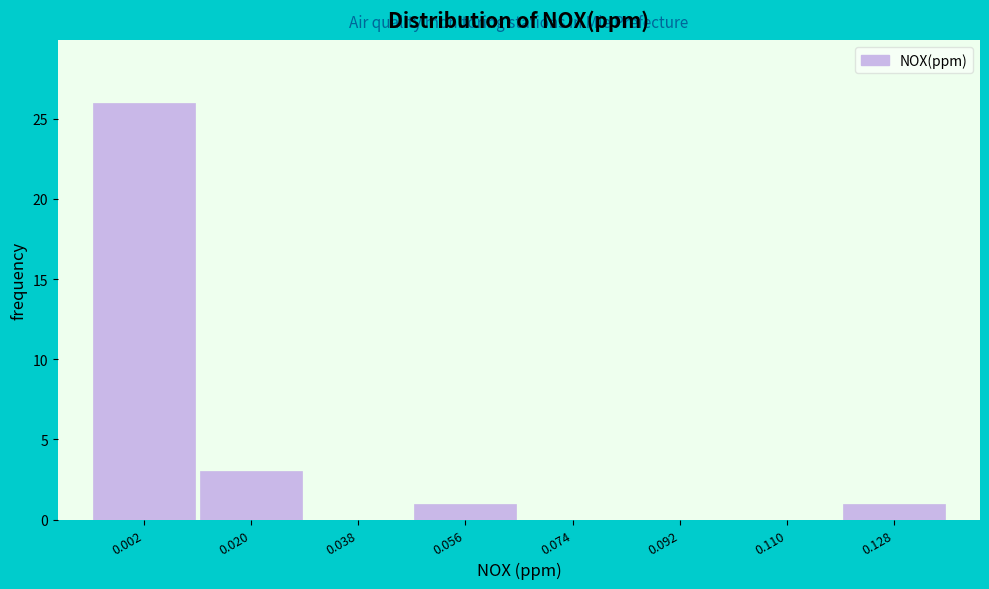

Reading left to right, extract all data points from this chart.

0.002=26	0.020=3	0.038=0	0.056=1	0.074=0	0.092=0	0.110=0	0.128=1